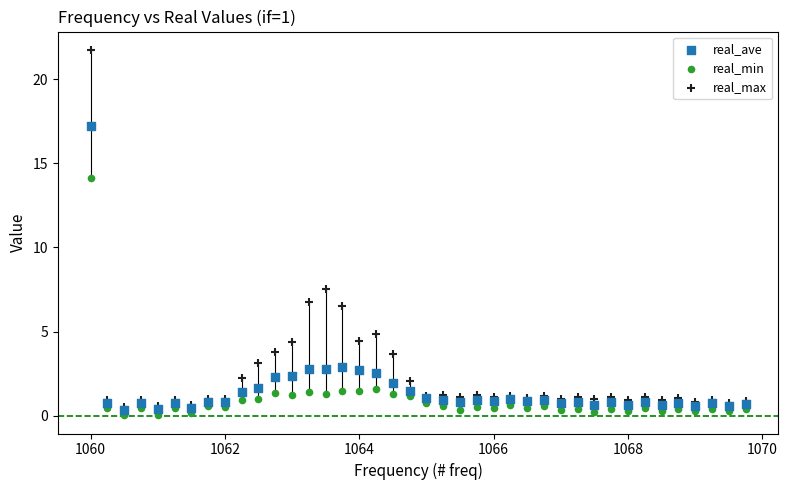

In the real_max series, what Y value is closest to 11?

7.5